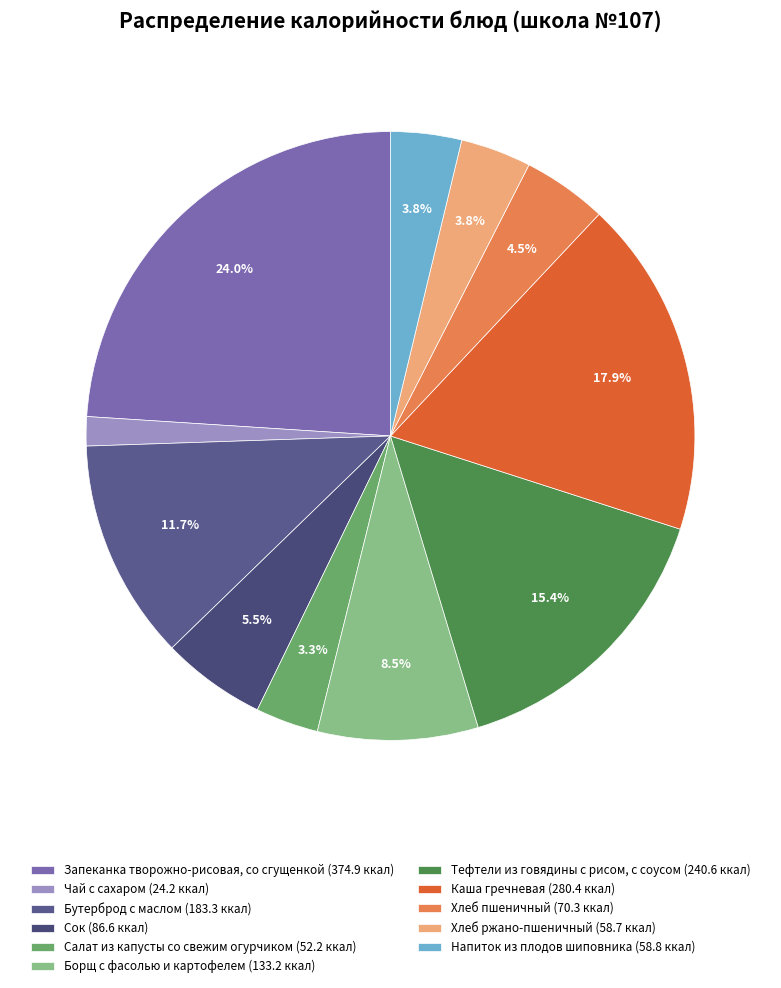

Is it true that Запеканка творожно-рисовая, со сгущенкой is 38% of the pie?

False